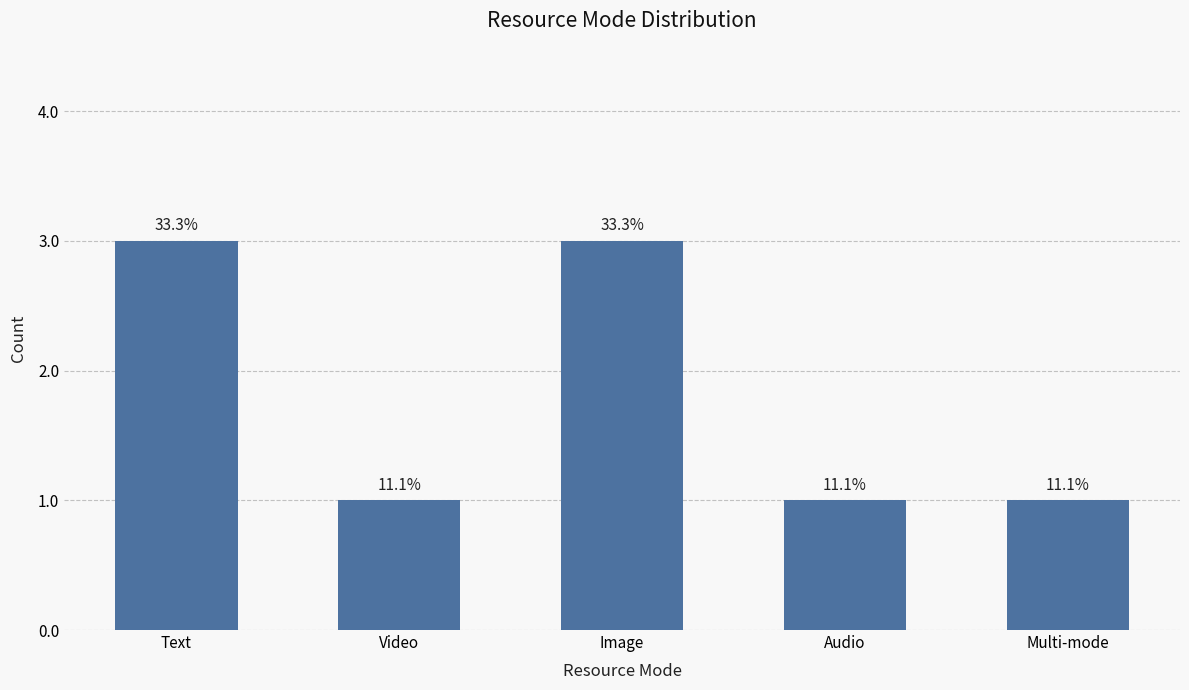

What is the difference between the values at Video and Image?

2